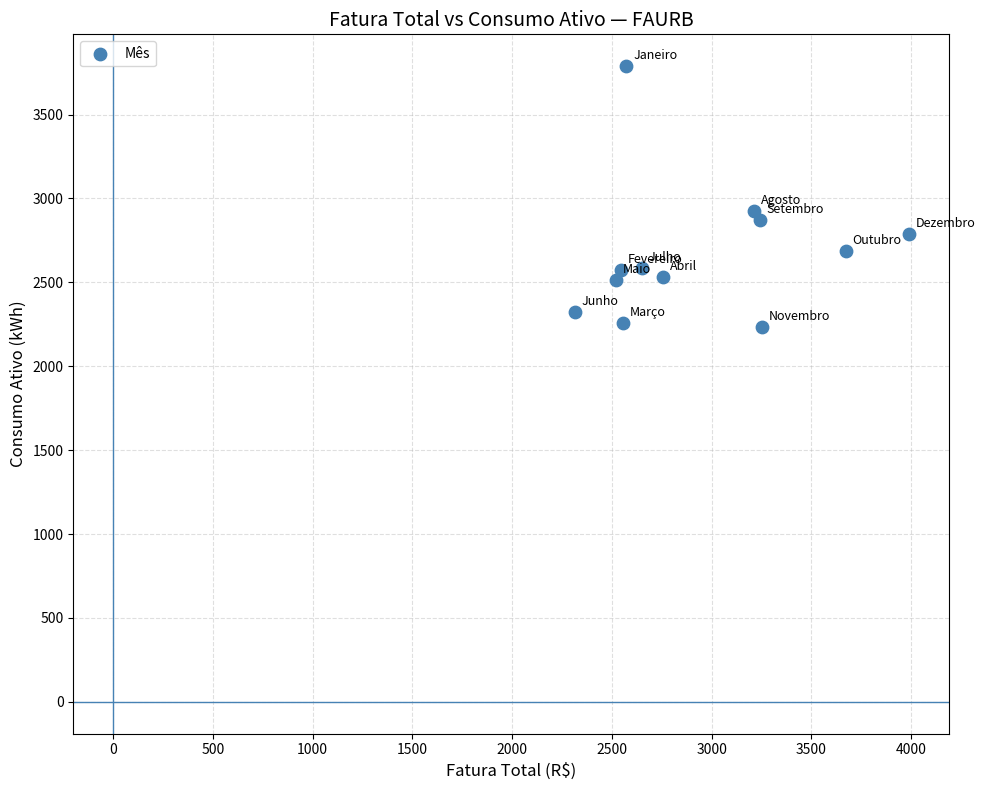

What Y value in the scatter plot is closest to 3011?

2926